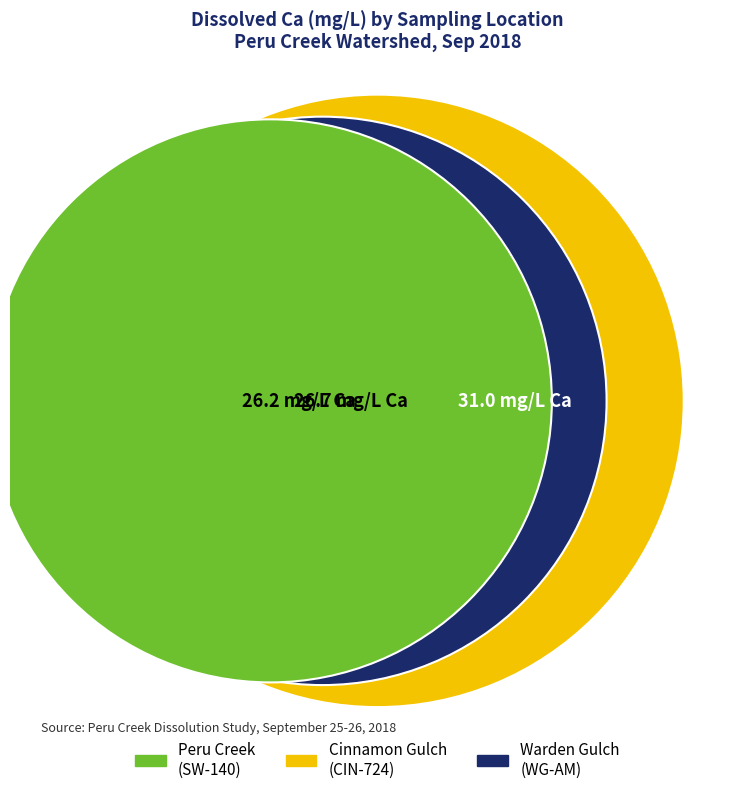

The SW-085 slice represents 1% of the pie. True or false?

False